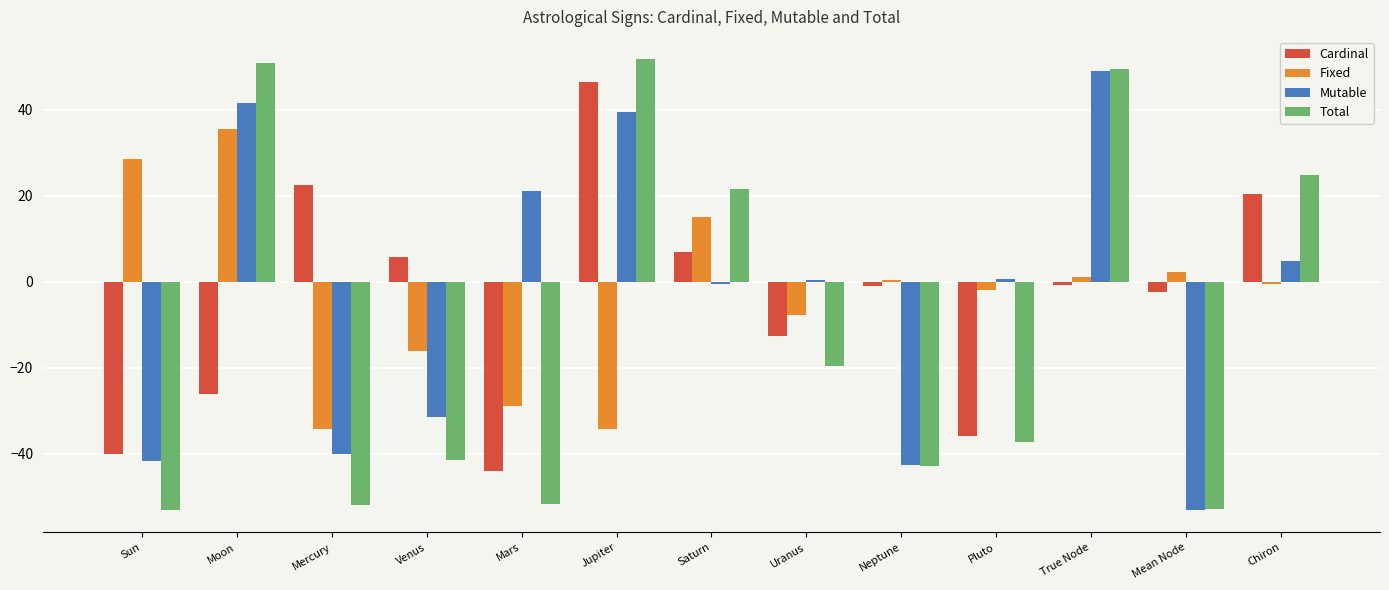

What is the label of the 10th bar from the left?

Pluto